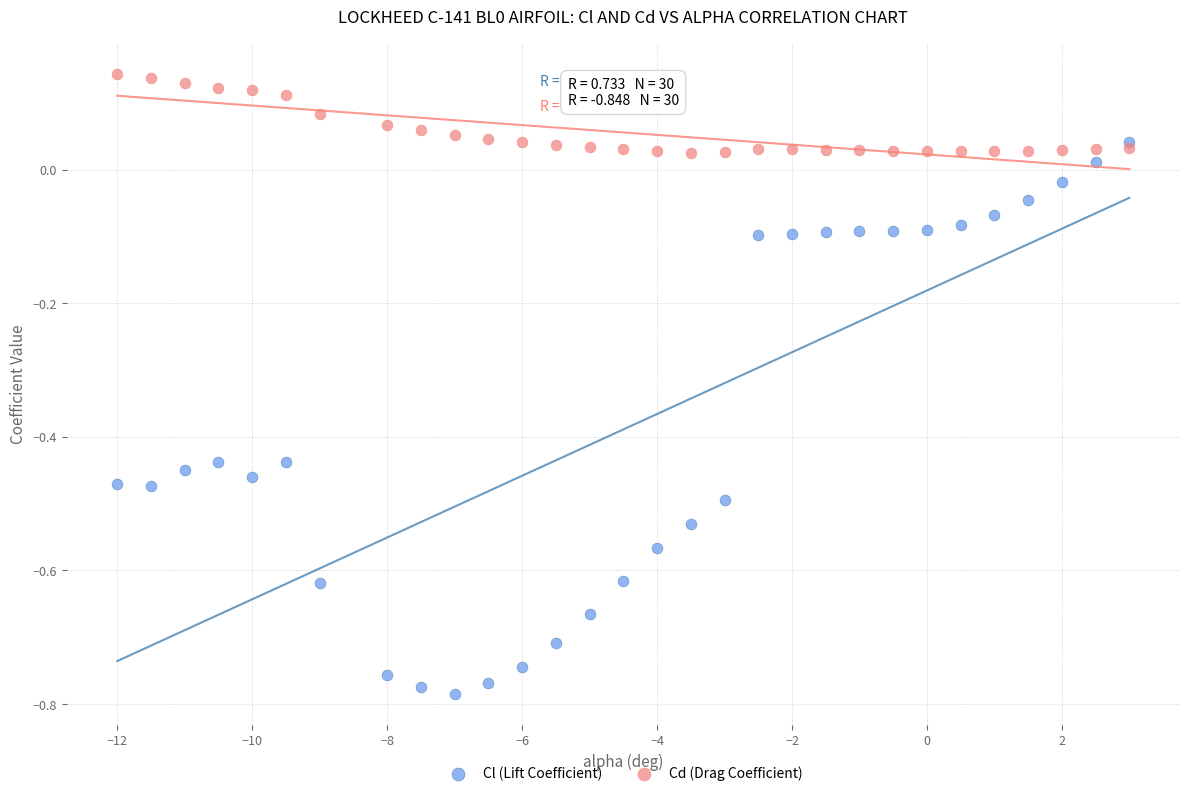

What are all the series names shown in the legend?

Cl (Lift Coefficient), Cd (Drag Coefficient)